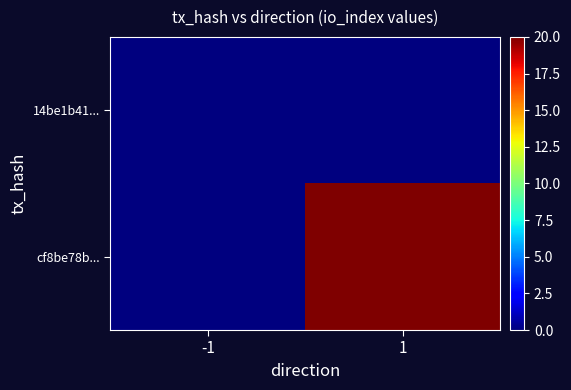

At which category does the chart reach its peak across all series?

1